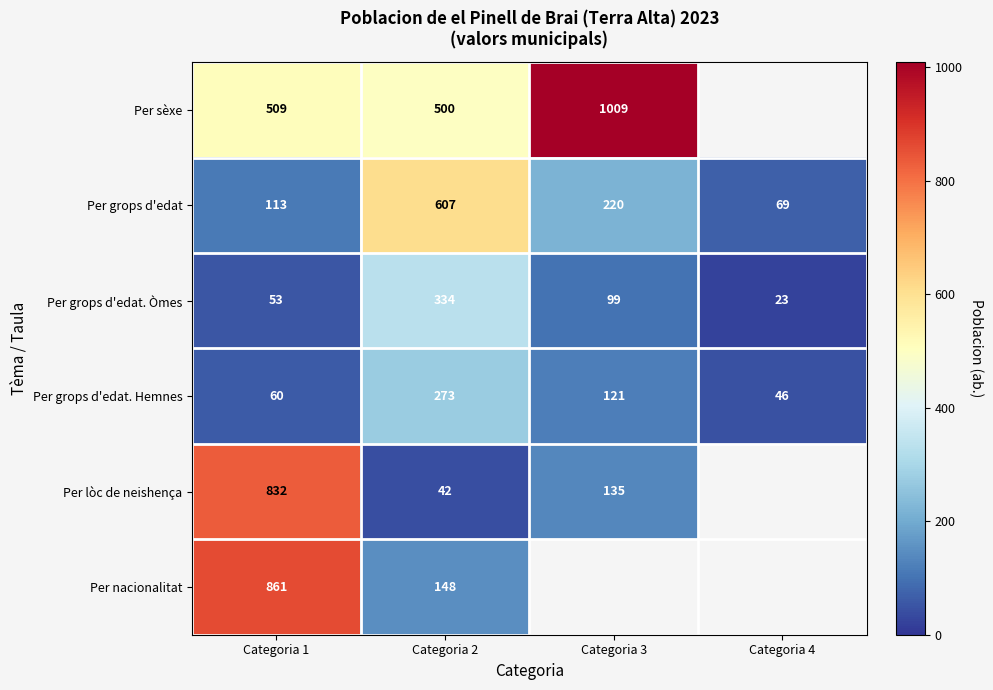

How many data points in Per grops d'edat. Òmes are less than 99?

2